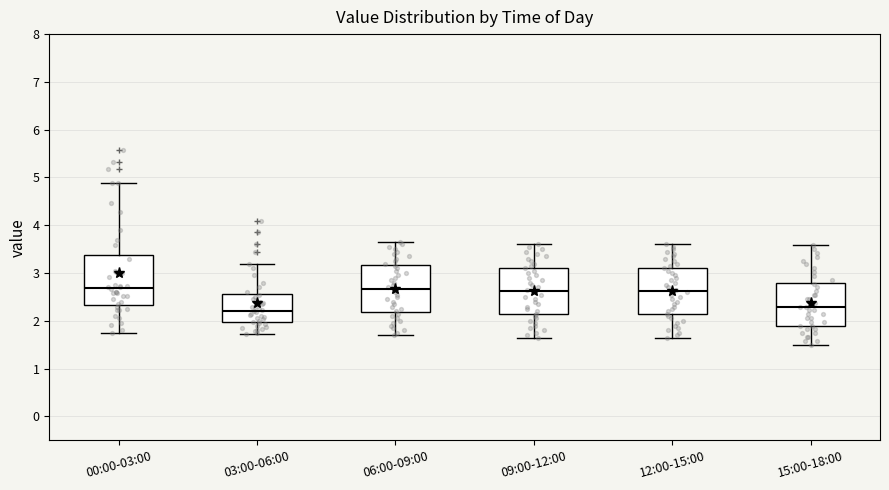

Reading left to right, read every box against the y-axis: the position of its median line, the range the box covers, and the ends of its whiskers. The values are not printed on the chart, so give them approximately, as read against the axis.

00:00-03:00: median 2.7, box 2.3 to 3.4, whiskers 1.8 to 4.9
03:00-06:00: median 2.2, box 2.0 to 2.6, whiskers 1.7 to 3.2
06:00-09:00: median 2.7, box 2.2 to 3.2, whiskers 1.7 to 3.7
09:00-12:00: median 2.6, box 2.1 to 3.1, whiskers 1.7 to 3.6
12:00-15:00: median 2.6, box 2.1 to 3.1, whiskers 1.7 to 3.6
15:00-18:00: median 2.3, box 1.9 to 2.8, whiskers 1.5 to 3.6